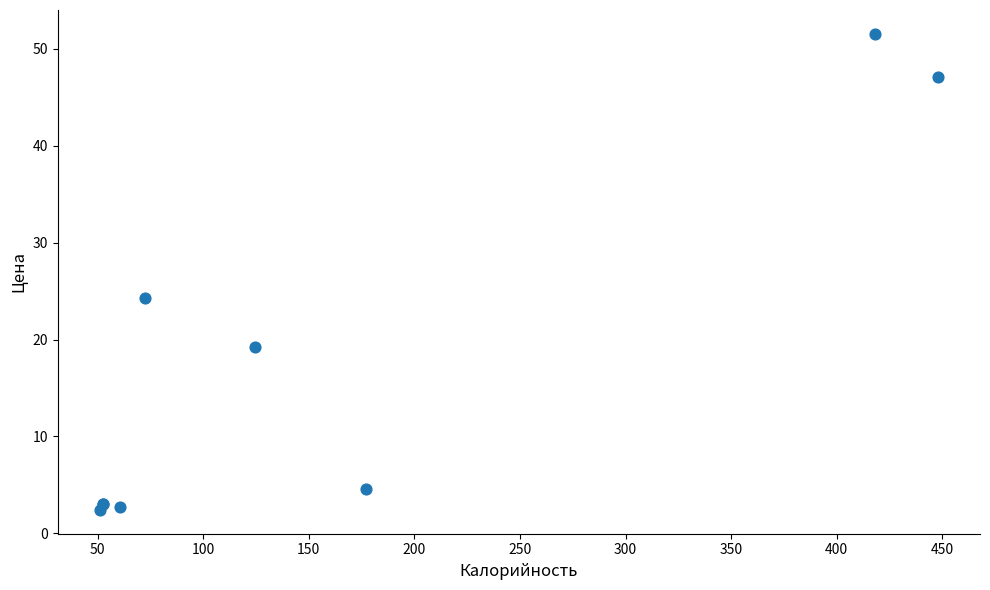

What Y value in the scatter plot is closest to 26?

24.2